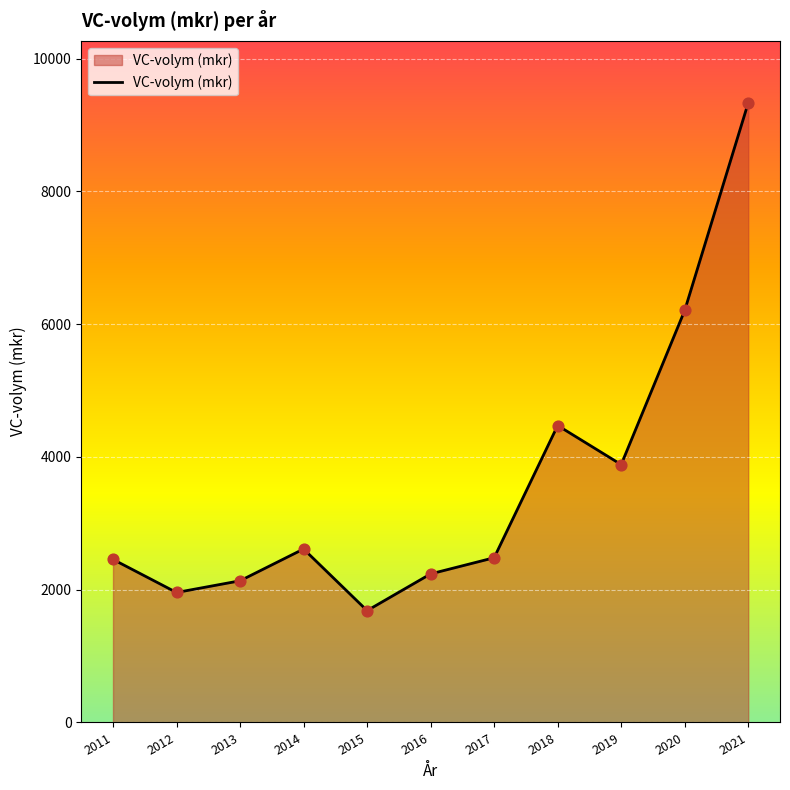

What is the change in value from 2014 to 2017?

-131.6